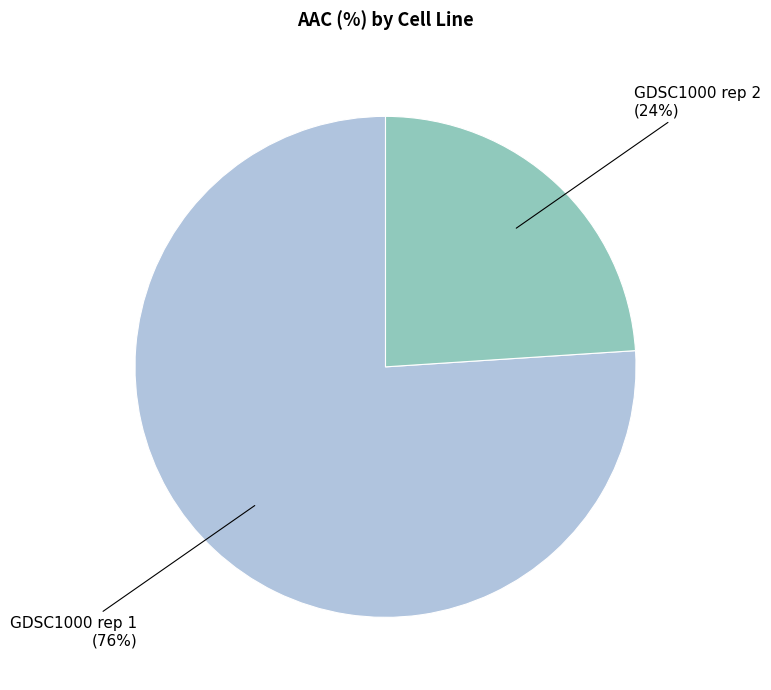

Does any single category account for the majority?

Yes